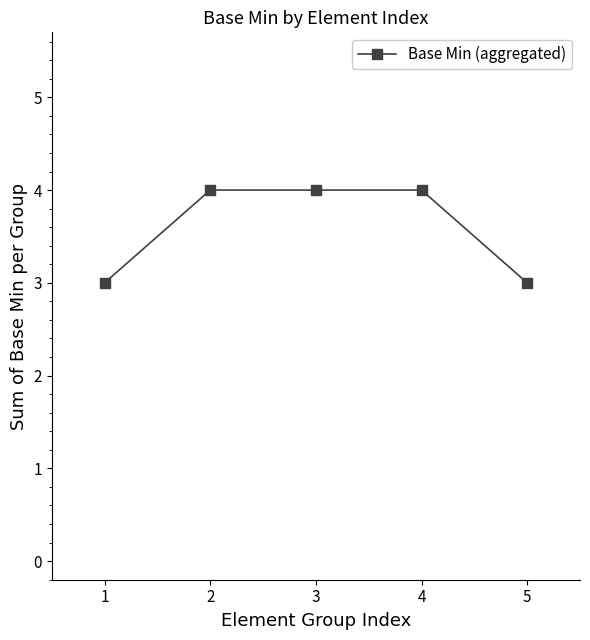

Reading left to right, list all the values displayed in this chart.

3	4	4	4	3